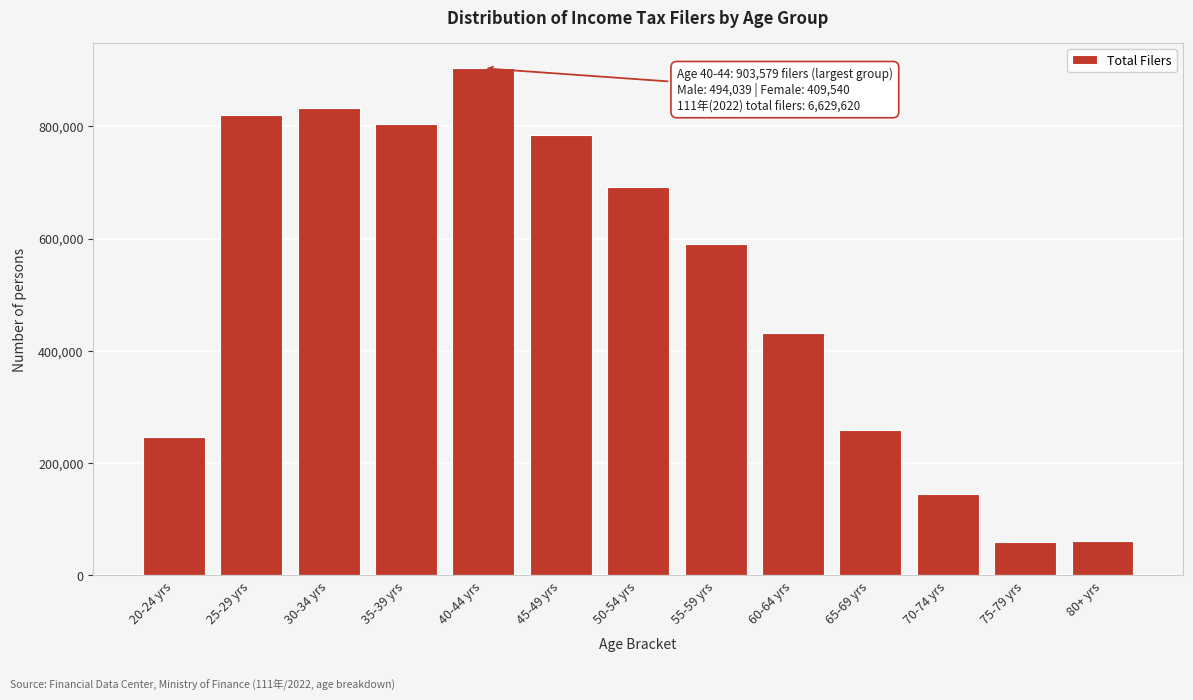

Where is the data nearest to the value 481865?

60-64 yrs